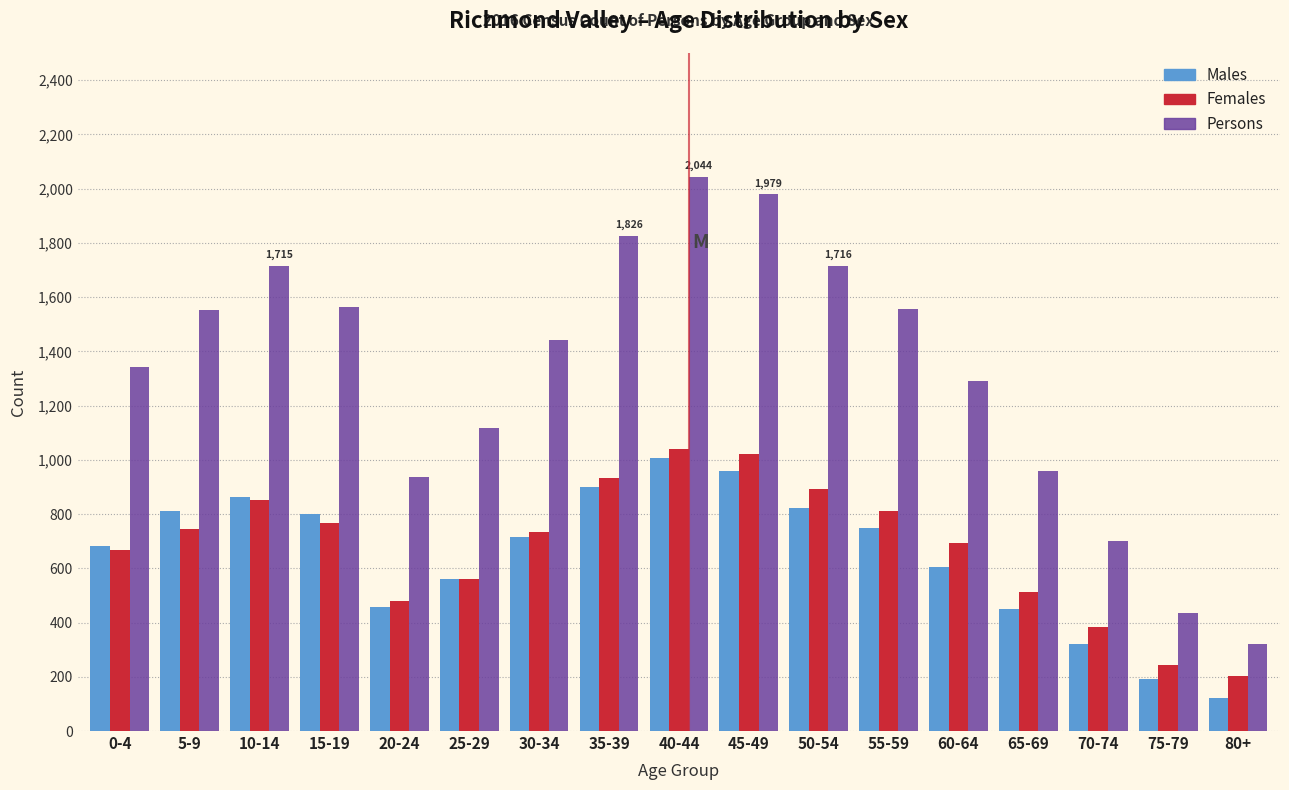

The Males series shows 451 at 65-69. True or false?

True